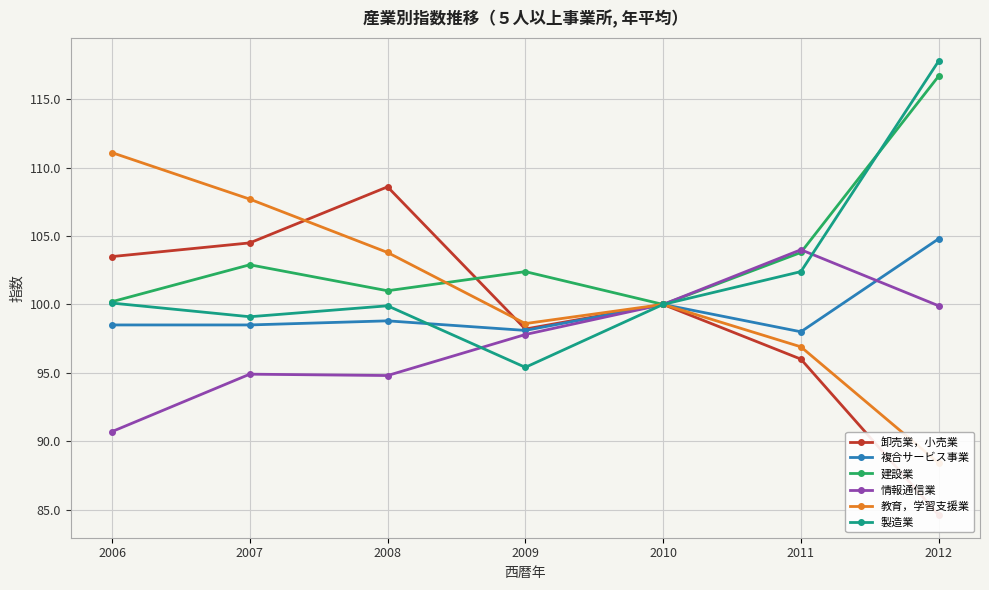

Rank the series by their maximum value, from highest to lowest.

製造業, 建設業, 教育，学習支援業, 卸売業，小売業, 複合サービス事業, 情報通信業